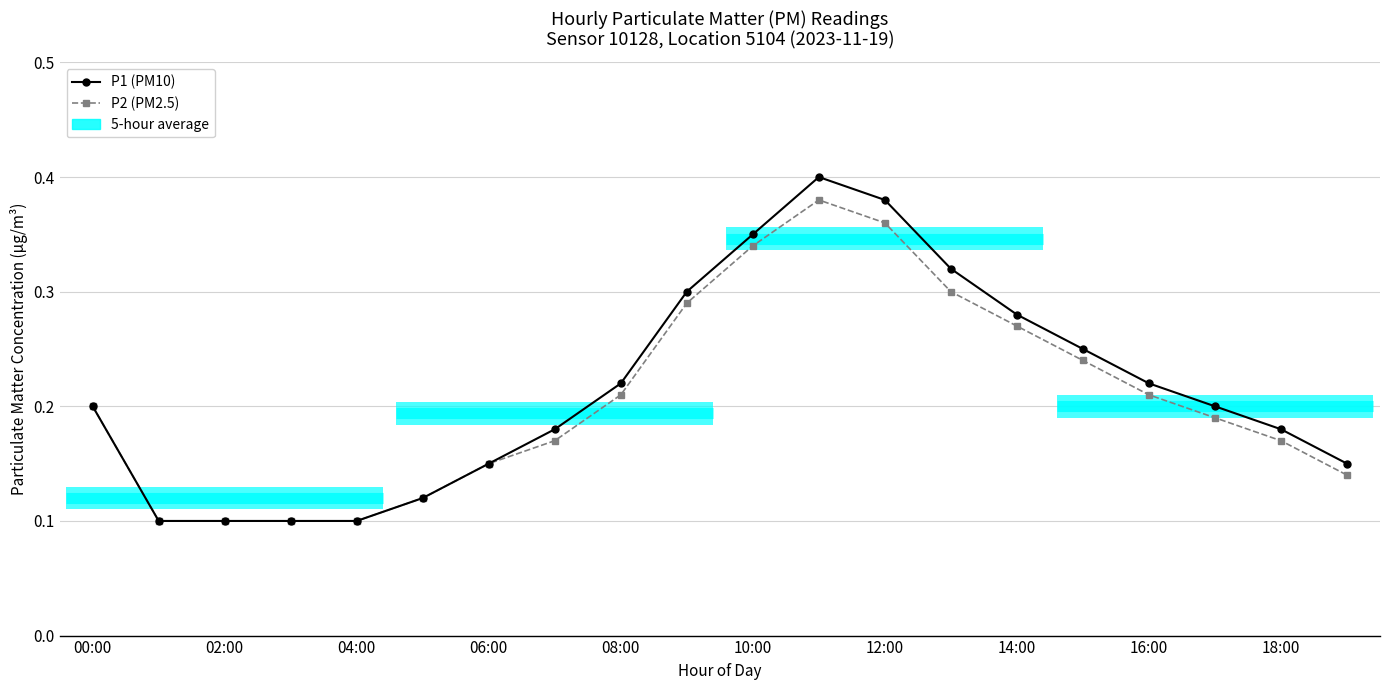

What is the value of the P1 (PM10) point at the 13th from the left?

0.4